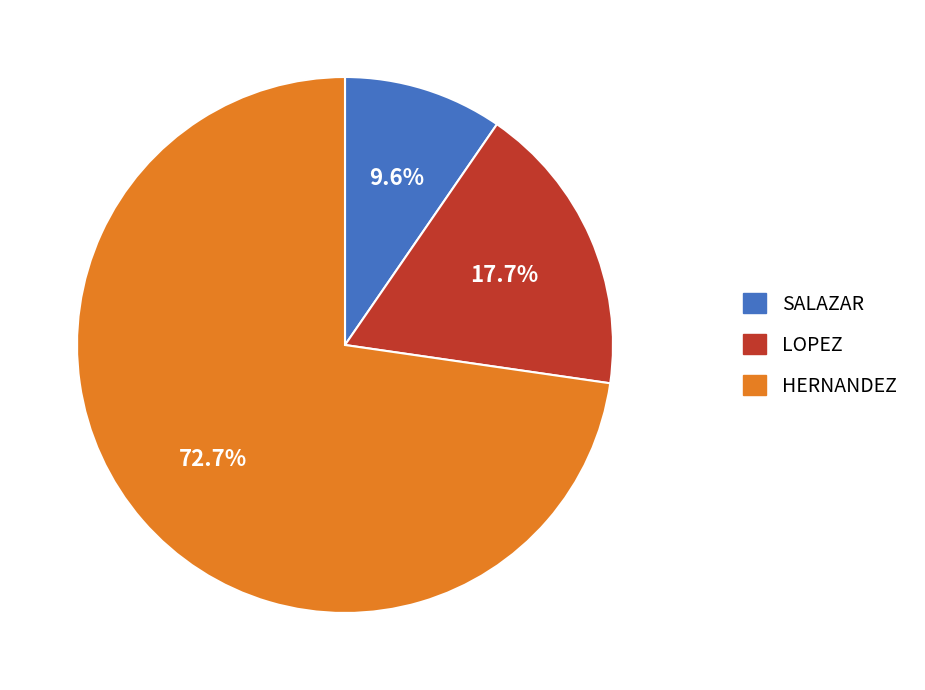

To the nearest percent, what is the difference between the SALAZAR and LOPEZ slice percentages?

8%